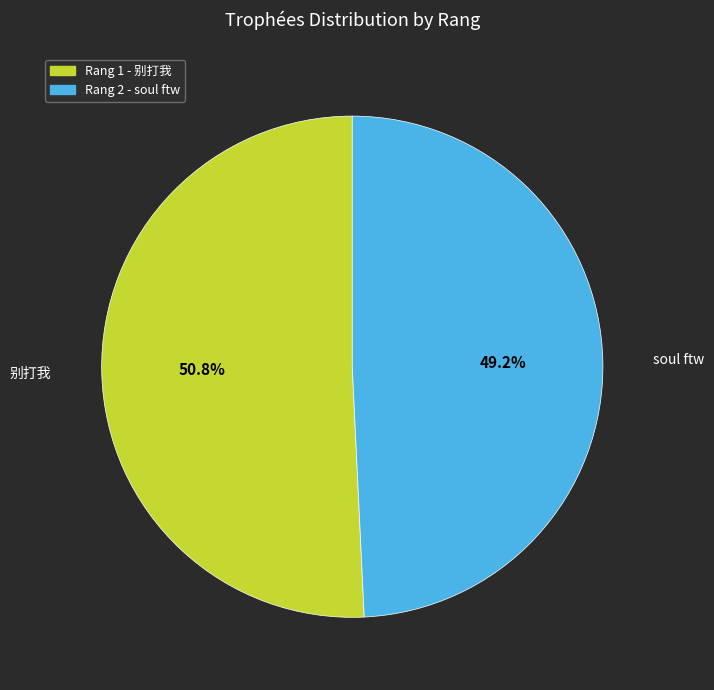

What is the majority slice?

别打我